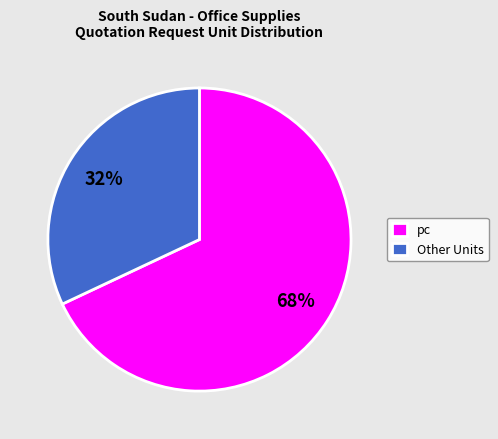

What is the ratio of the value at Other Units to the value at pc?

0.5